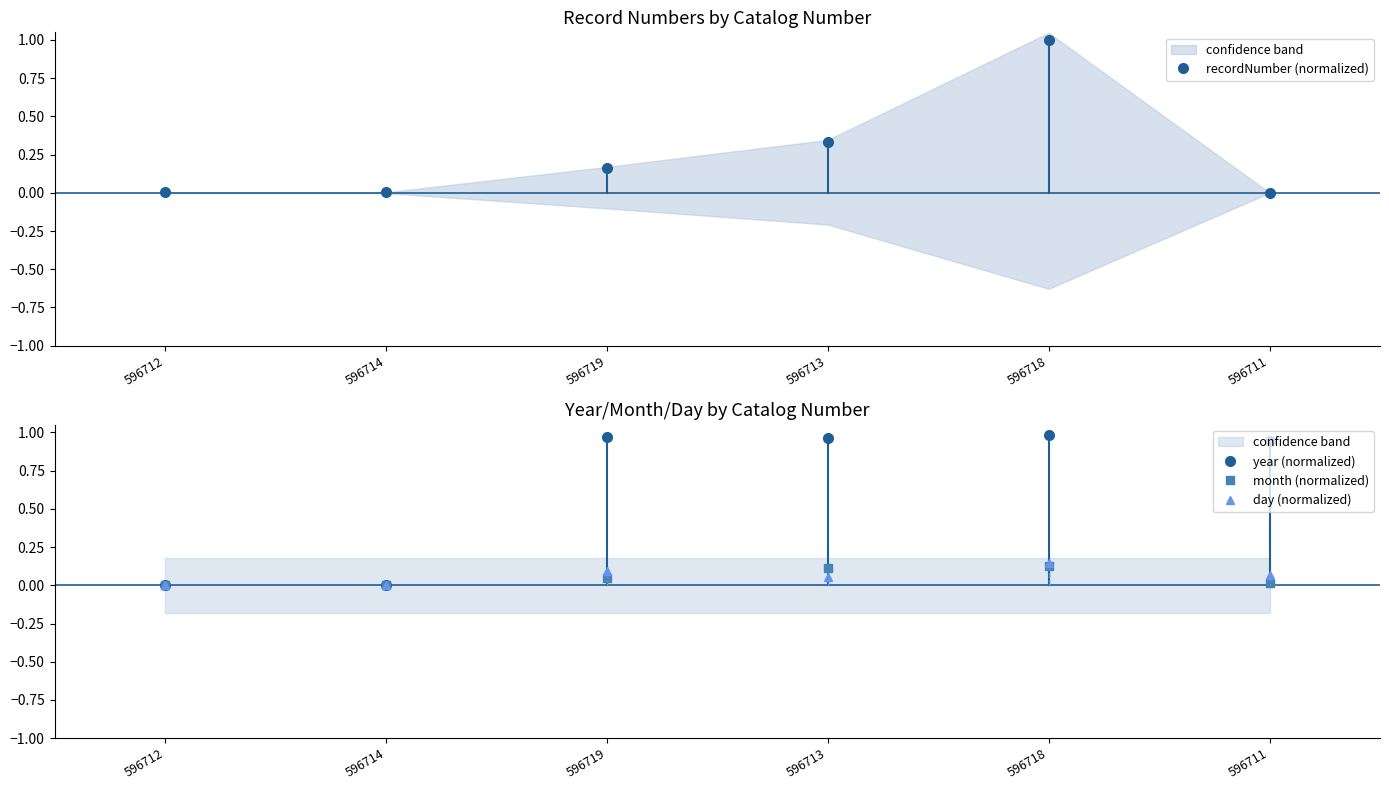

Which has a higher value, 596719 or 596714?

596719